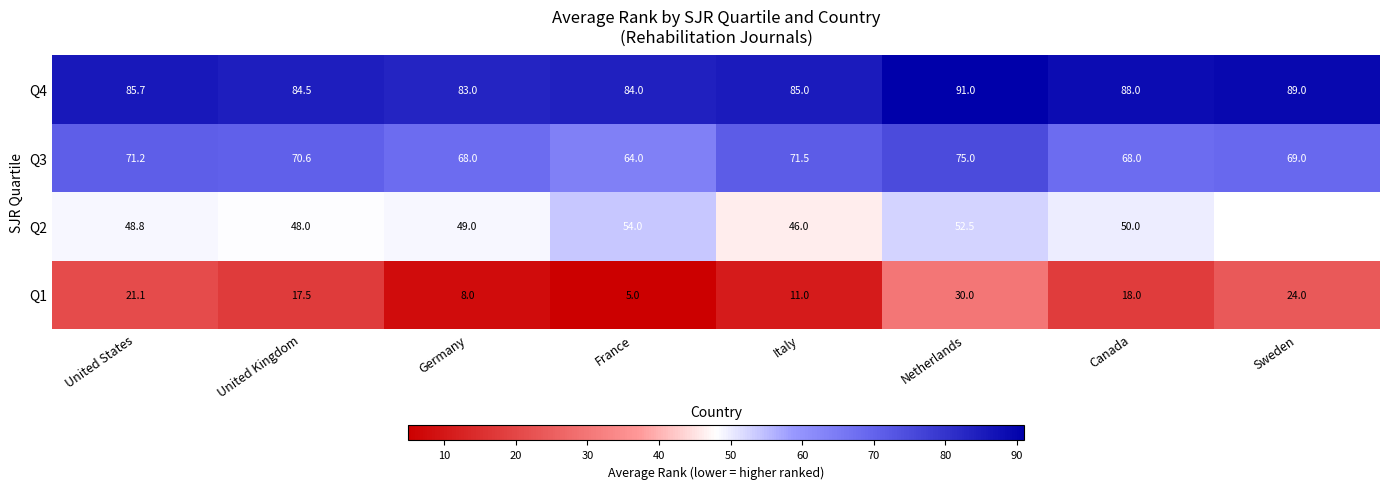

List the labels in order of Q1 value, smallest first.

France, Germany, Italy, United Kingdom, Canada, United States, Sweden, Netherlands